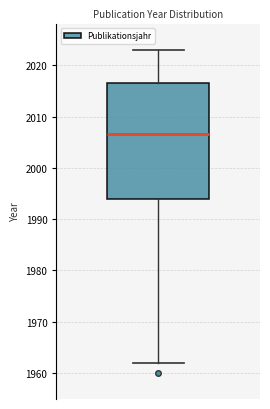

Read this box plot against the y-axis: the position of the median line, the range covered by the box, and the ends of both whiskers. The values are not printed on the chart, so give them approximately, as read against the axis.

median 2007, box 1994 to 2017, whiskers 1962 to 2023